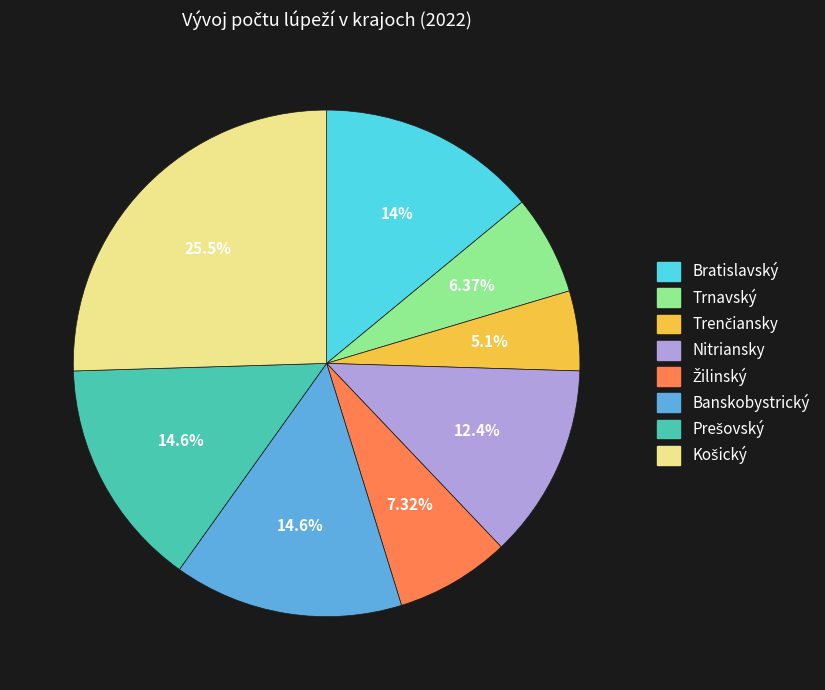

Is there any slice that represents more than half of the pie?

No